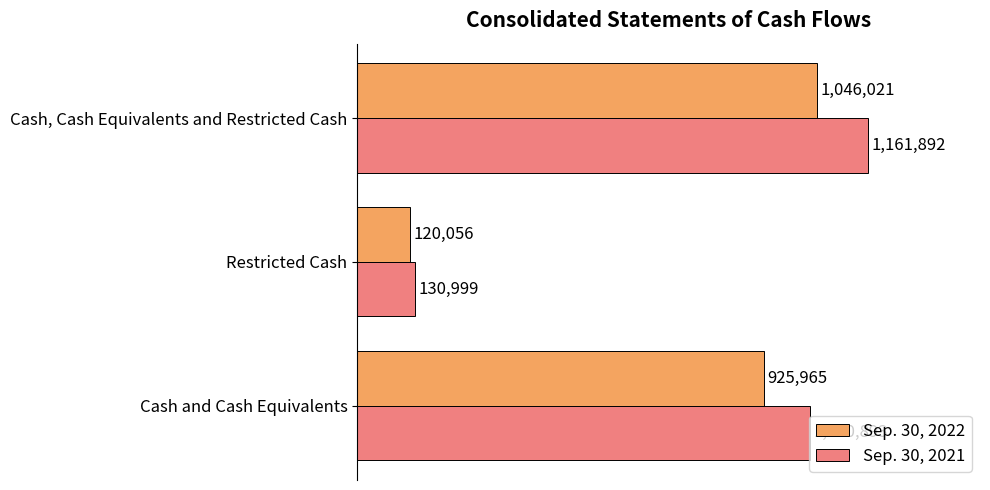

What are all the series names shown in the legend?

Sep. 30, 2022, Sep. 30, 2021